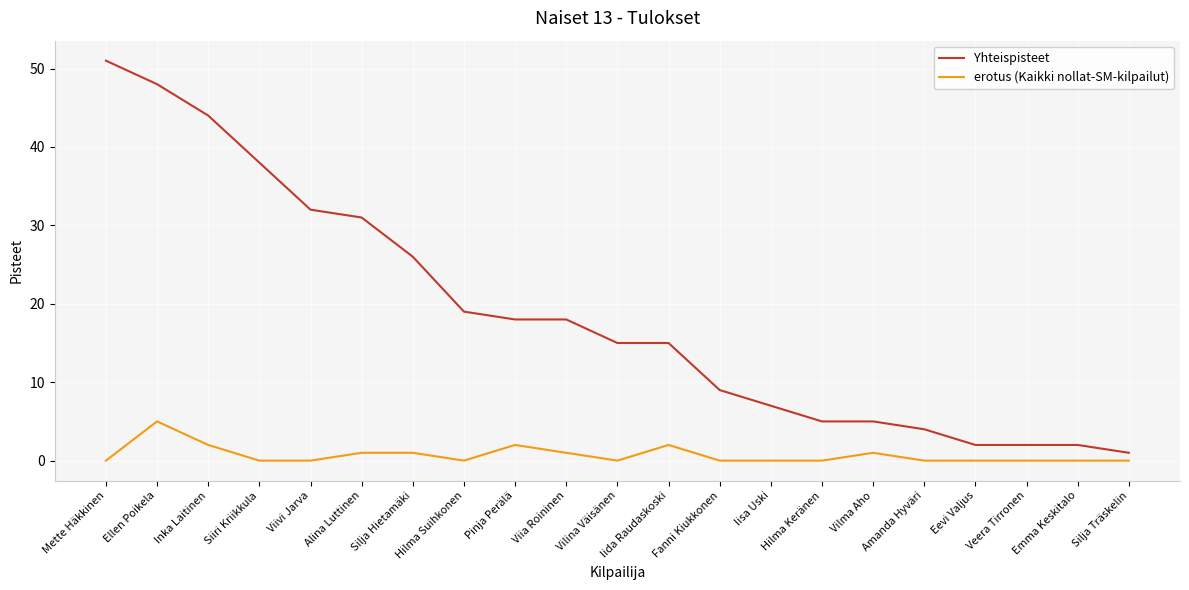

Which series has the largest total across all categories?

Yhteispisteet